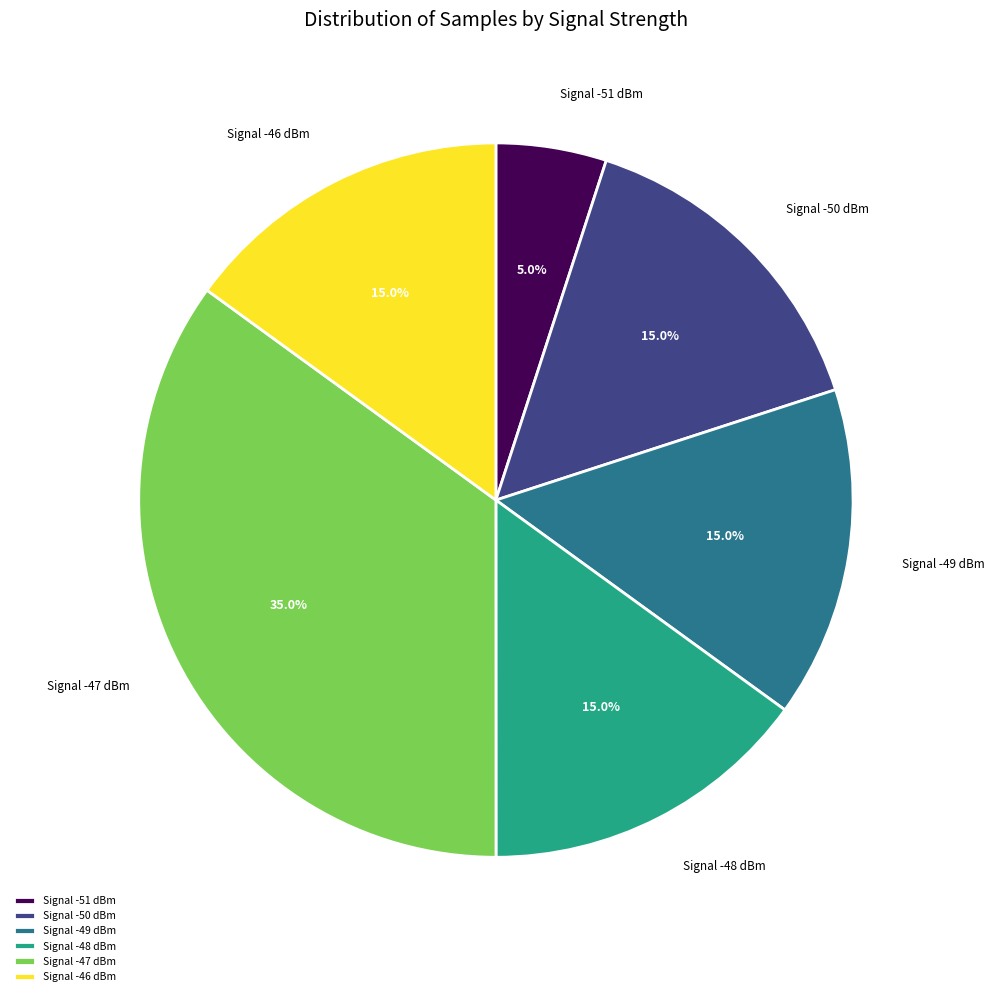

What percentage is NOT represented by Signal -48 dBm?

85.0%